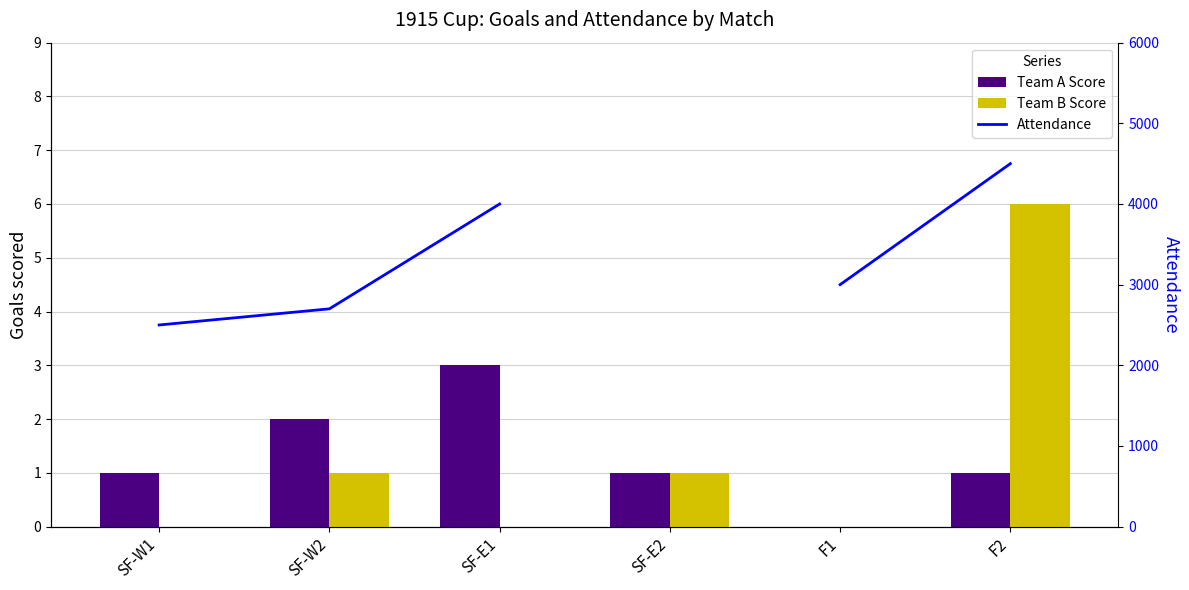

At which label does Team B Score first exceed 1?

F2